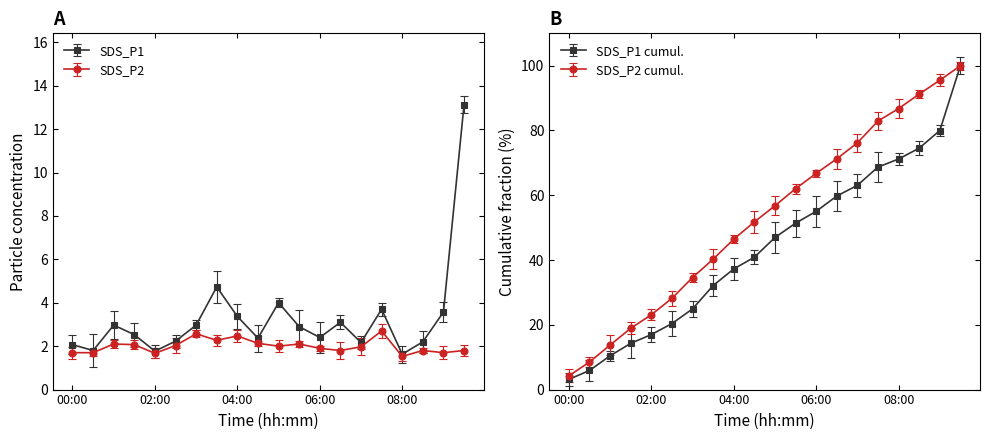

What are all the series names shown in the legend?

SDS_P1, SDS_P2